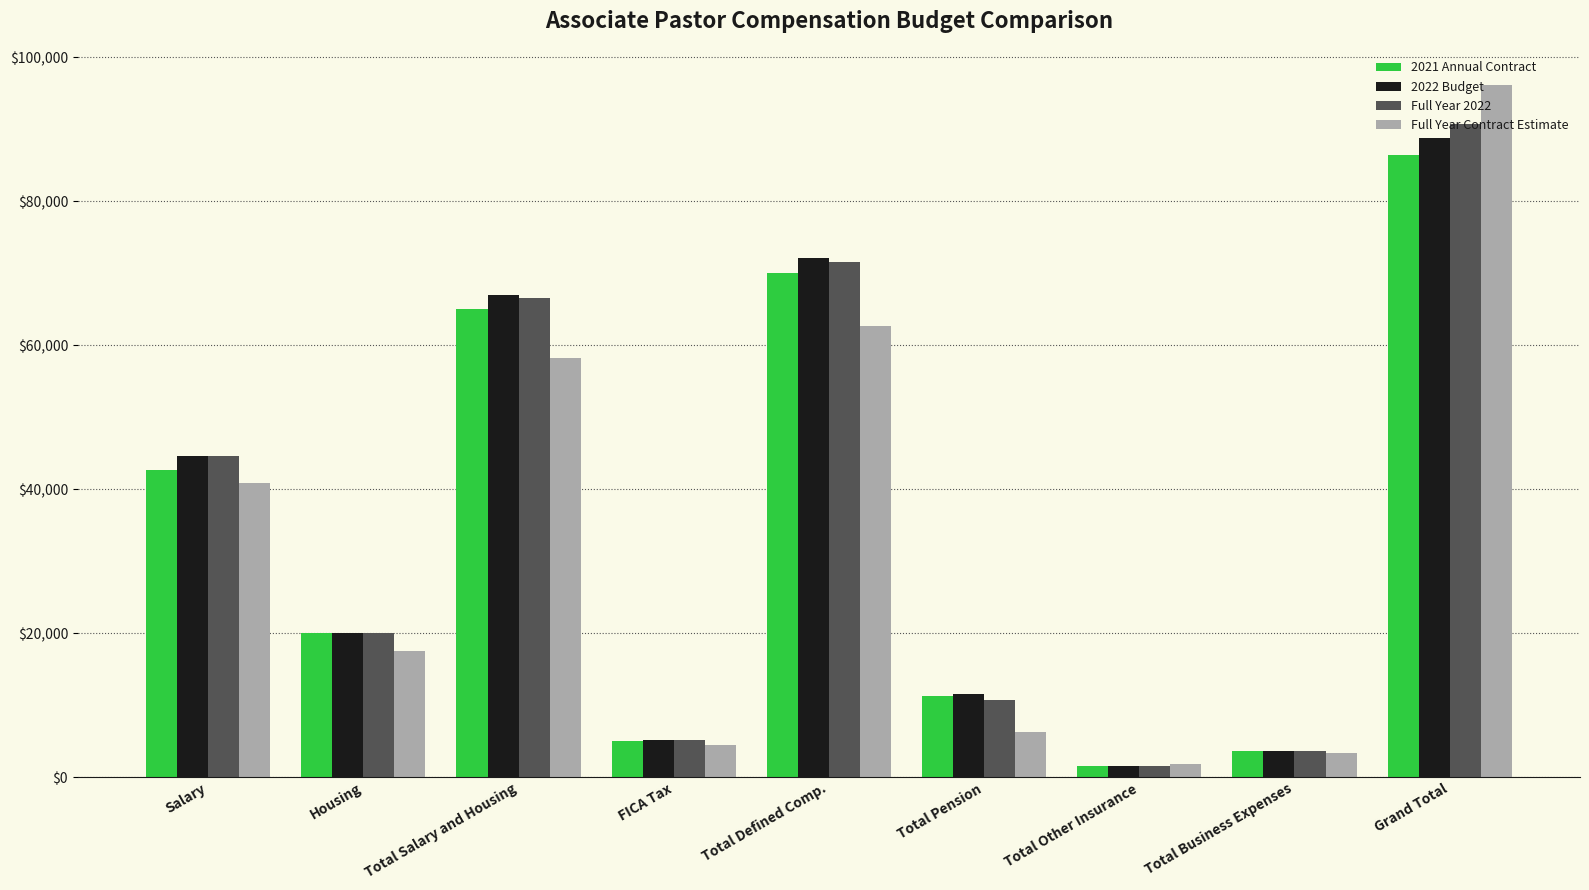

Are the bars horizontal?

No